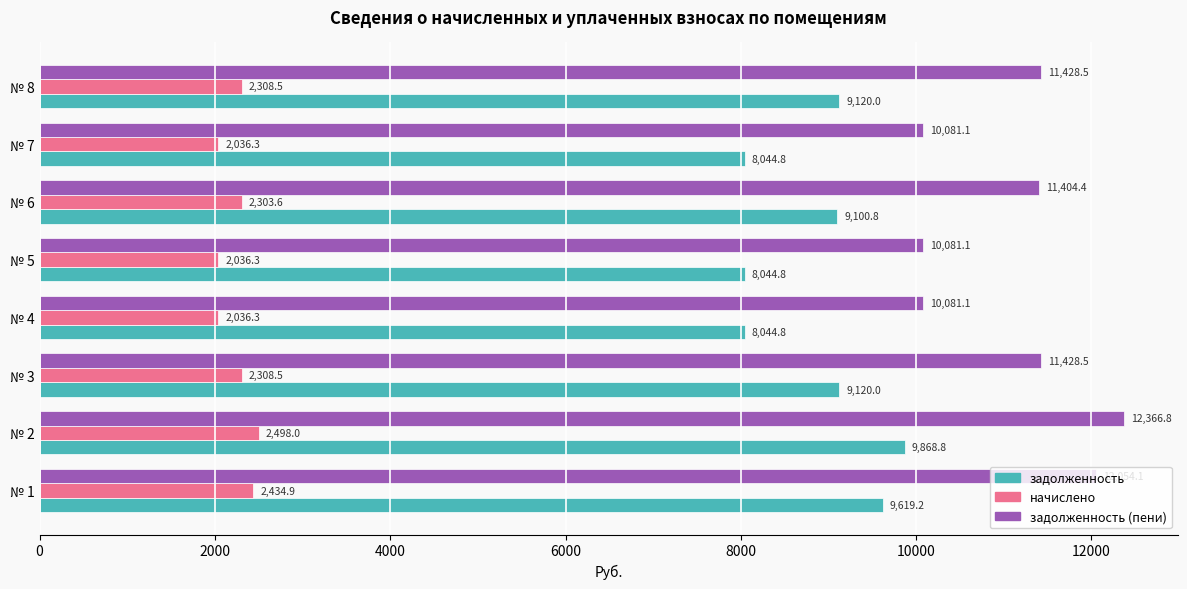

Count the number of data series in this chart.

3